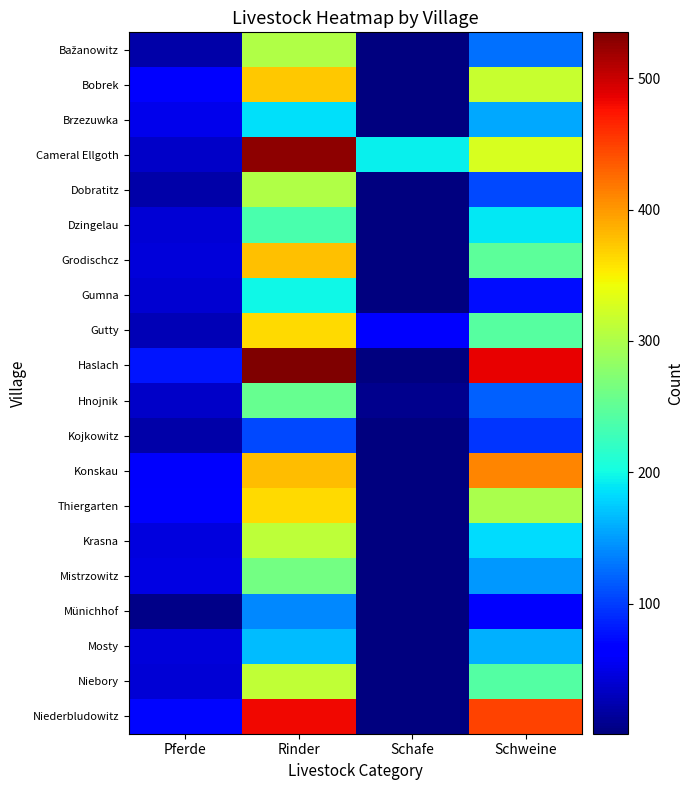

How many series are shown in this chart?

20